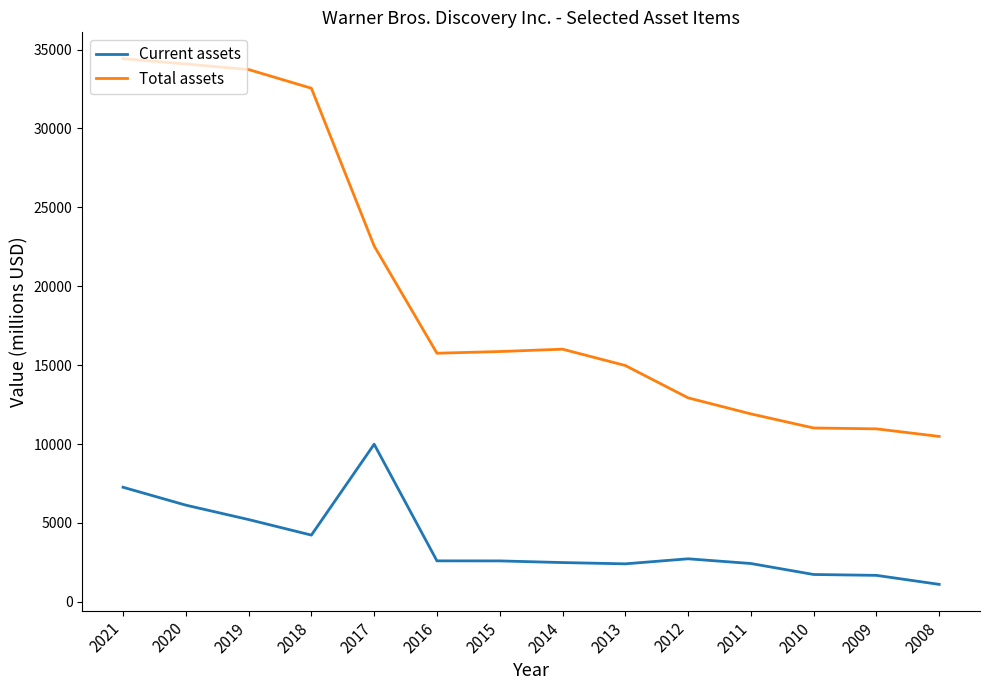

True or false: Current assets and Total assets intersect in this chart.

False